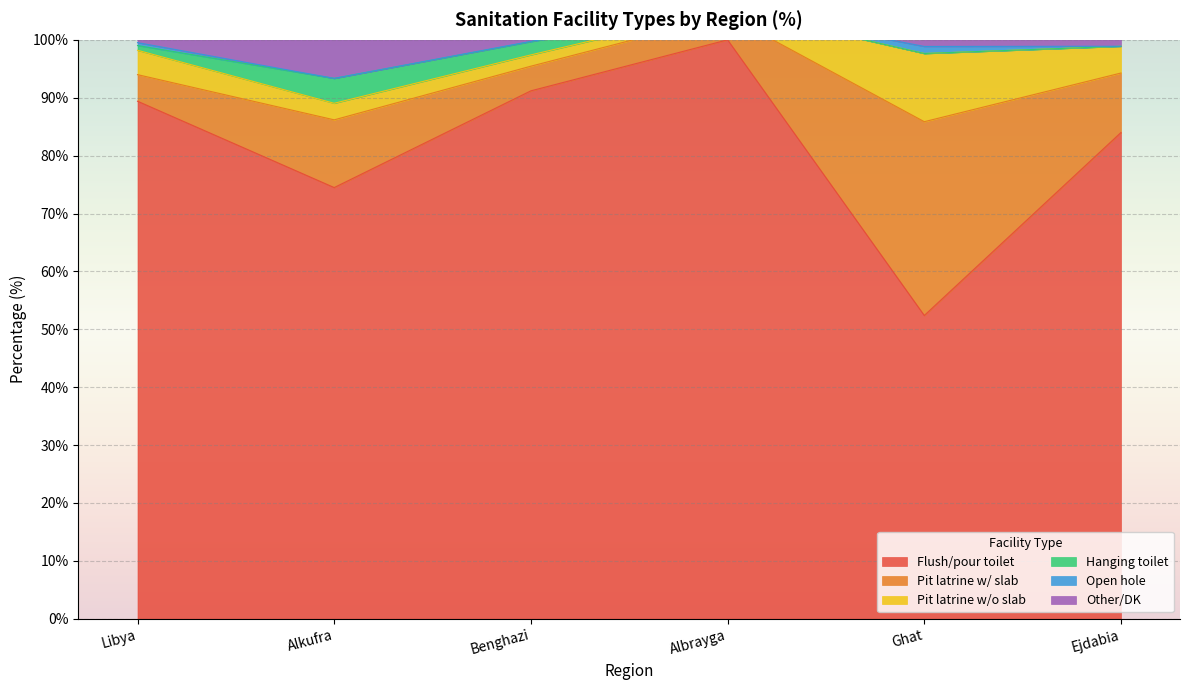

Which category has the highest value in the Flush/pour toilet series?

Albrayga